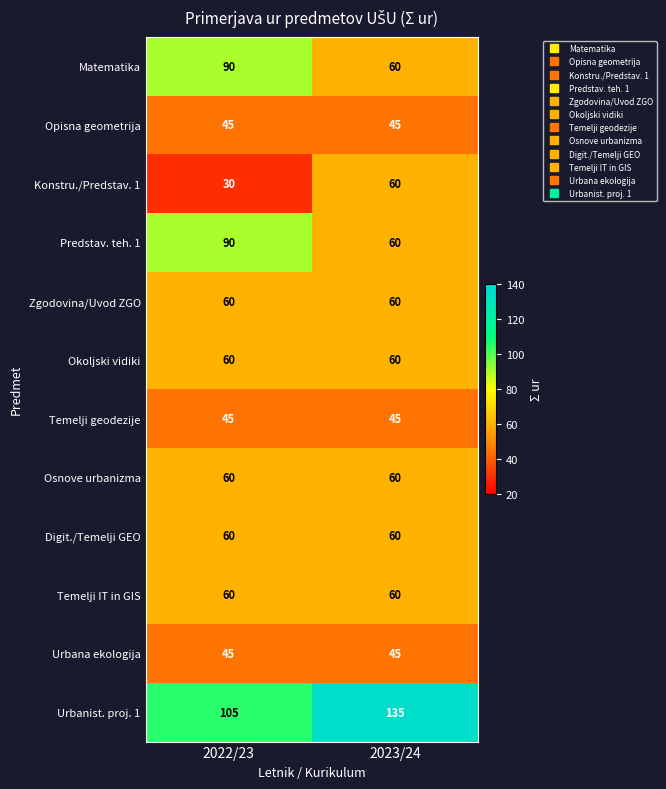

What is the difference between the highest and lowest values at 2023/24?

90